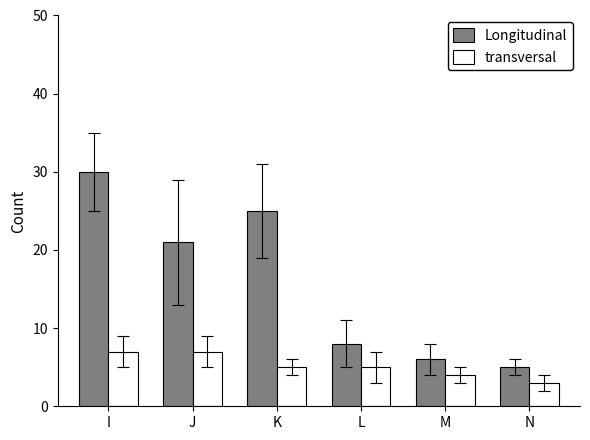

Count the transversal values in the range 4 to 7.

5